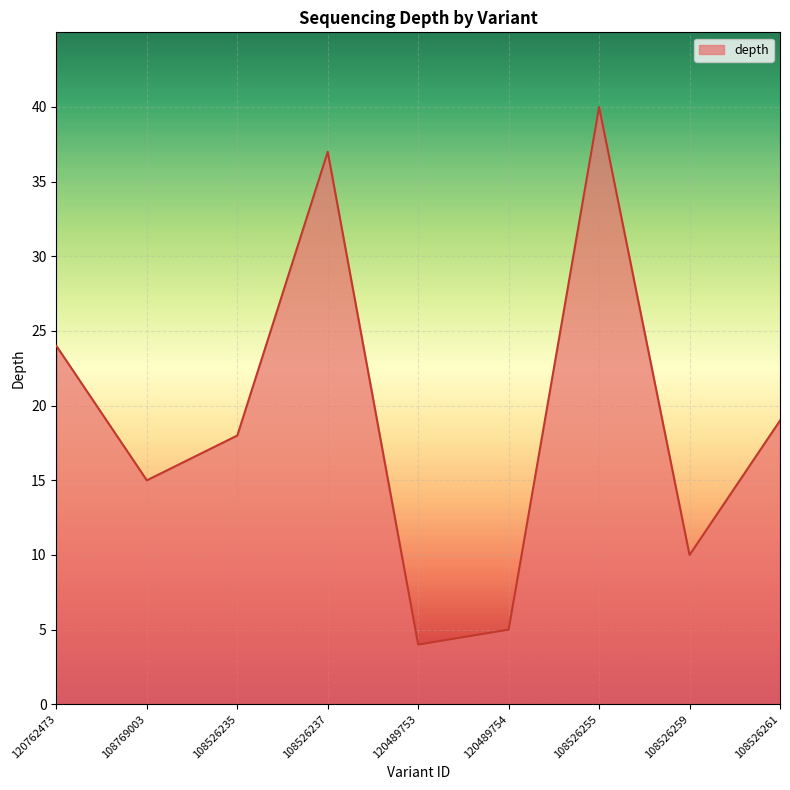

What is the change in value from 108769003 to 120489753?

-11